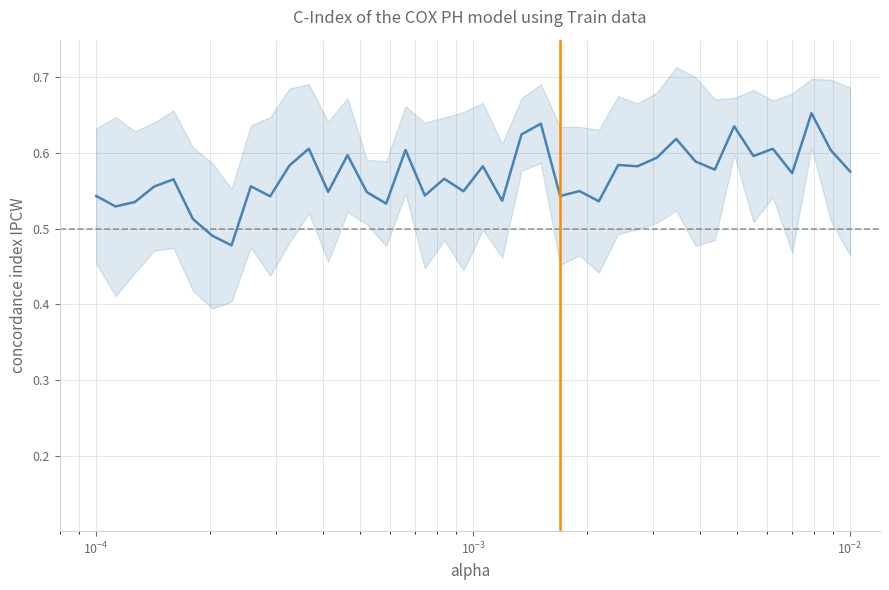

How many points are lower than both their immediate neighbors (excluding endpoints)?

14